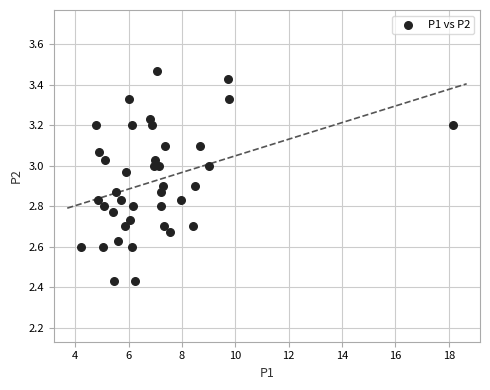

What is the range of X values (max minus min)?

14.0